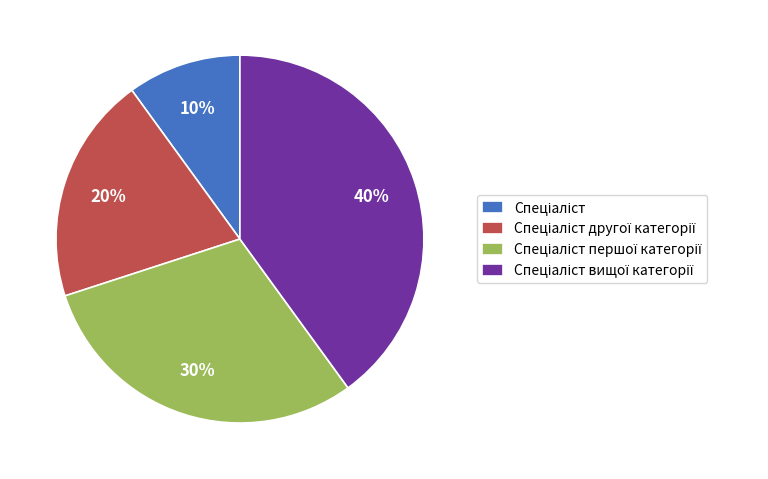

Is there any slice that represents more than half of the pie?

No